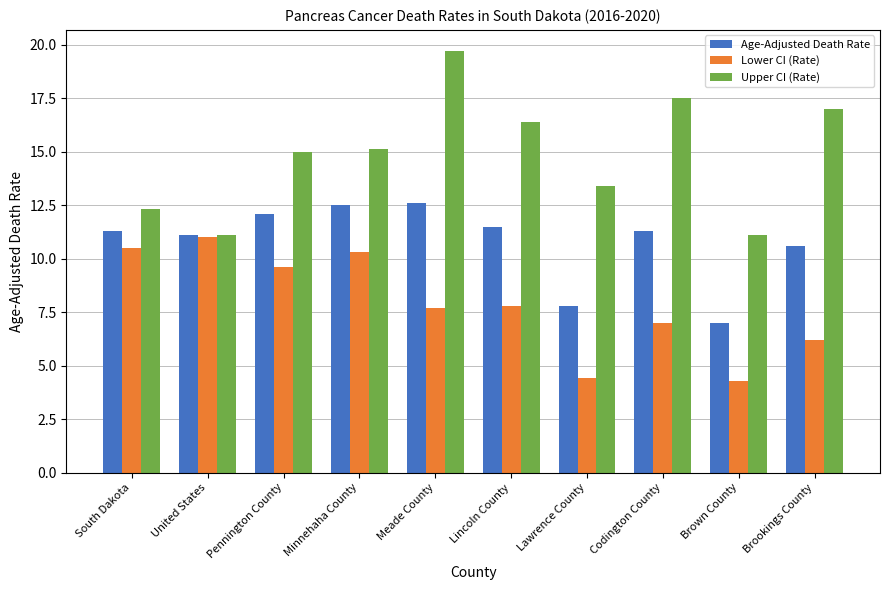

Which series has the largest total across all categories?

Upper CI (Rate)